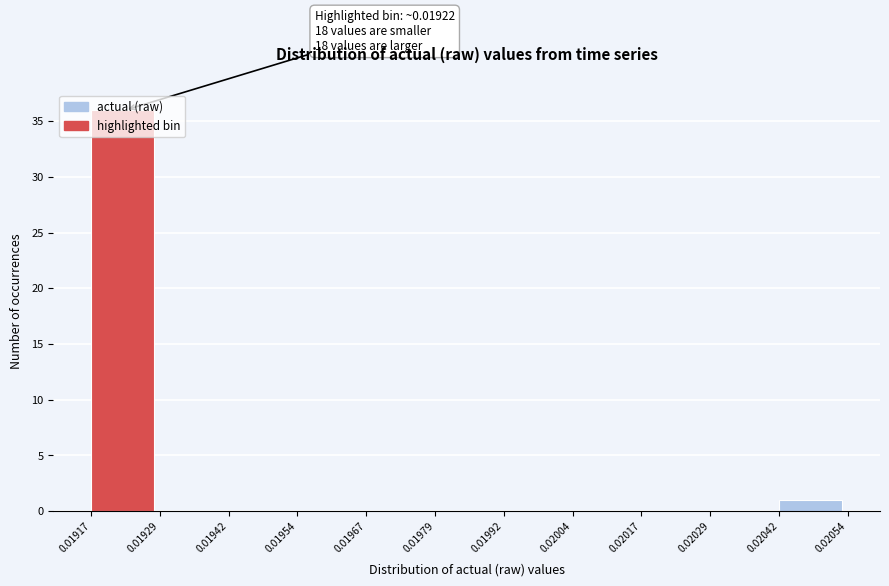

Over which range of the x-axis is the bar tallest?

0.01917 to 0.01929